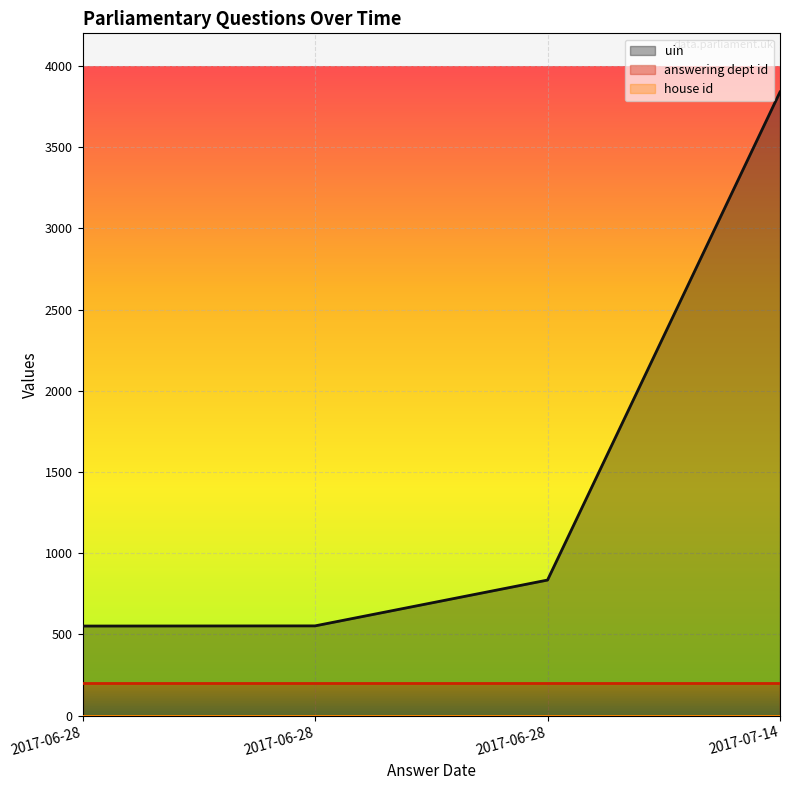

Which category has the lowest value in the uin series?

2017-06-28